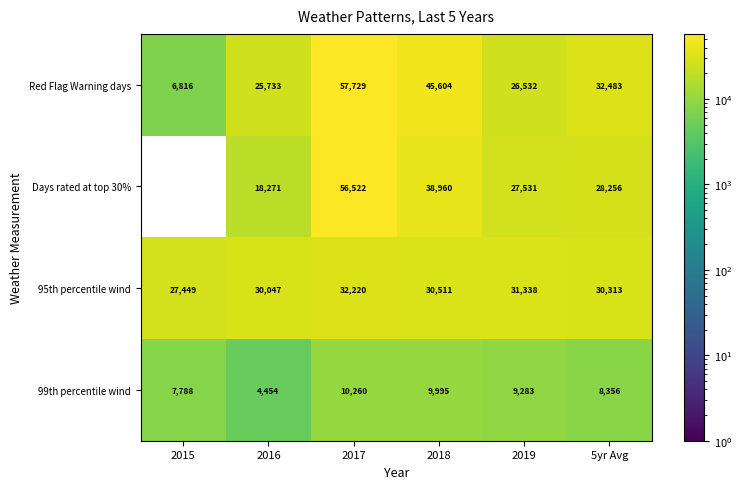

What is the maximum value for Days rated at top 30%?

56522